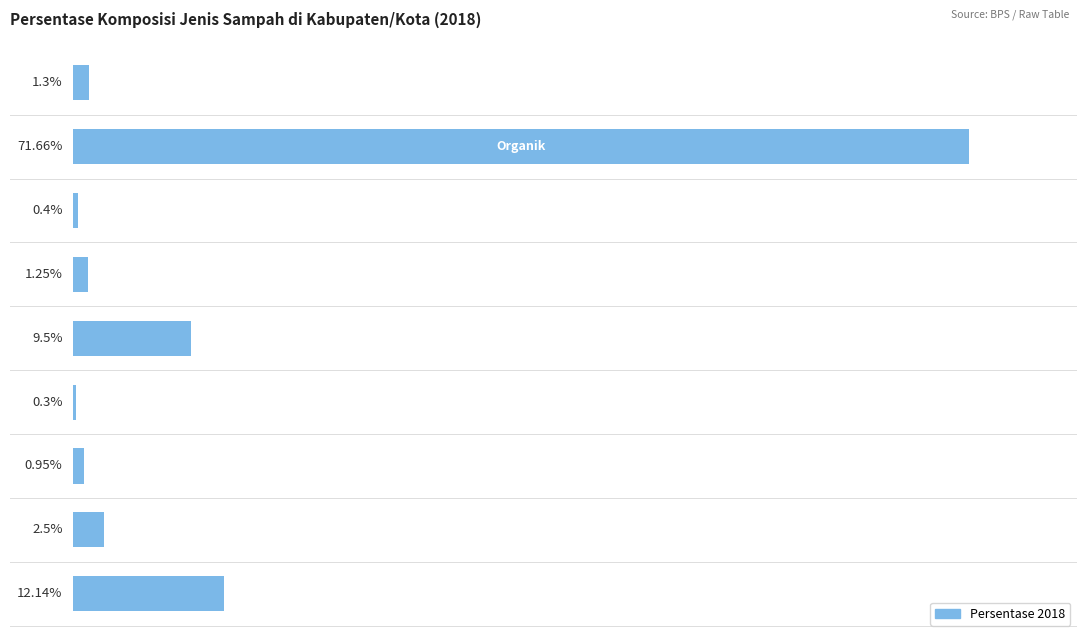

Are the bars horizontal?

Yes